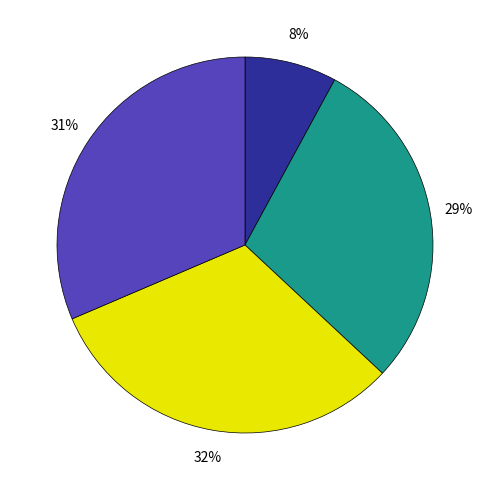

To the nearest percent, what is the difference between the largest and smallest slice percentages?

24%